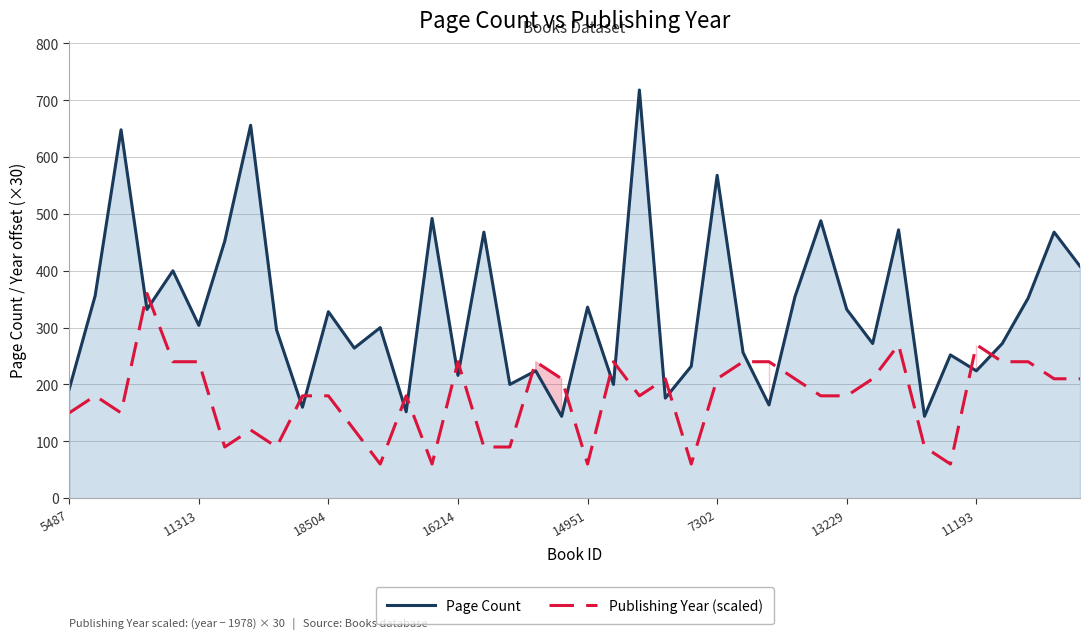

Is it true that Page Count equals 488 at 29?

True